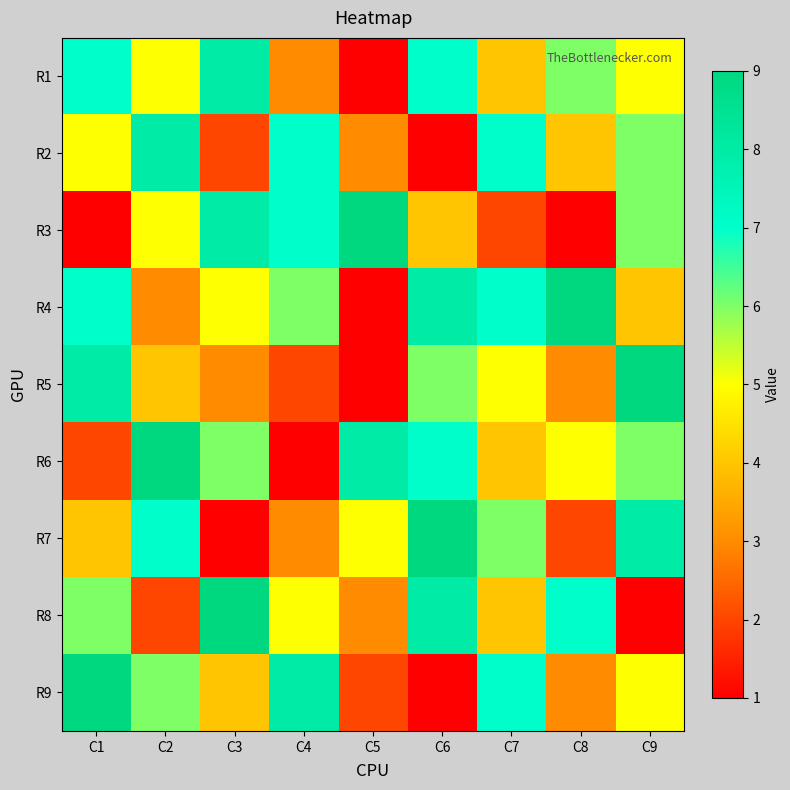

Between C3 and C8, which series saw the biggest shift?

R3